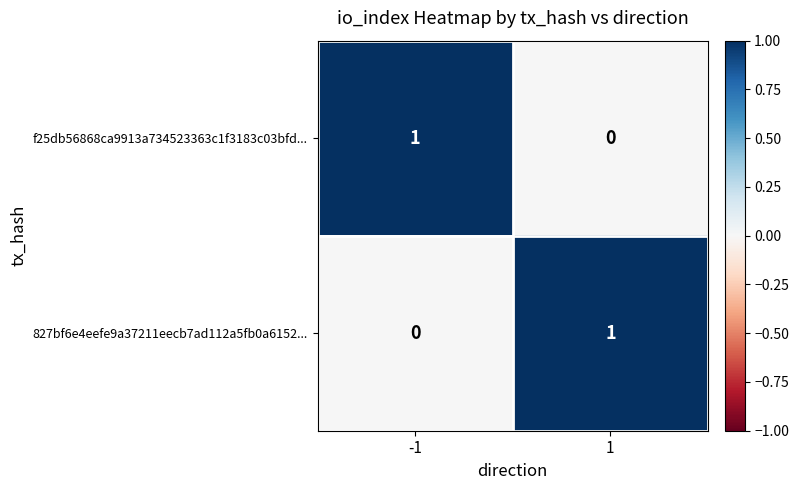

Rank the series at 1 from highest to lowest value.

827bf6e4eefe9a37211eecb7ad112a5fb0a6152..., f25db56868ca9913a734523363c1f3183c03bfd...